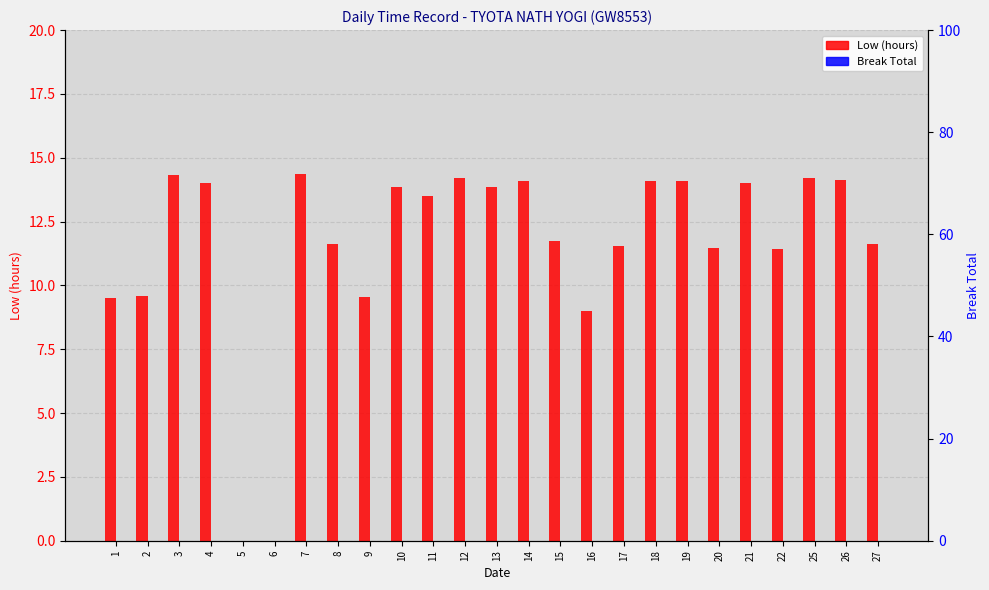

The value of Low (hours) at 9 is 13.9. True or false?

False